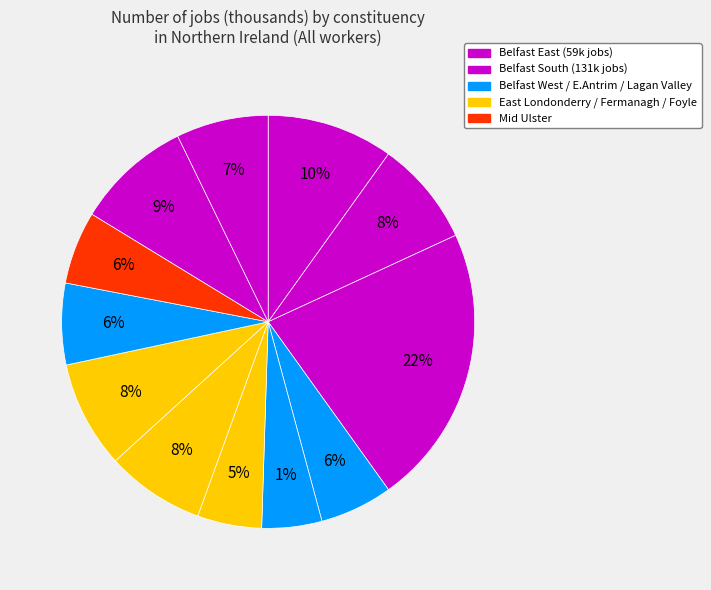

Is it true that East Antrim is 5% of the pie?

True